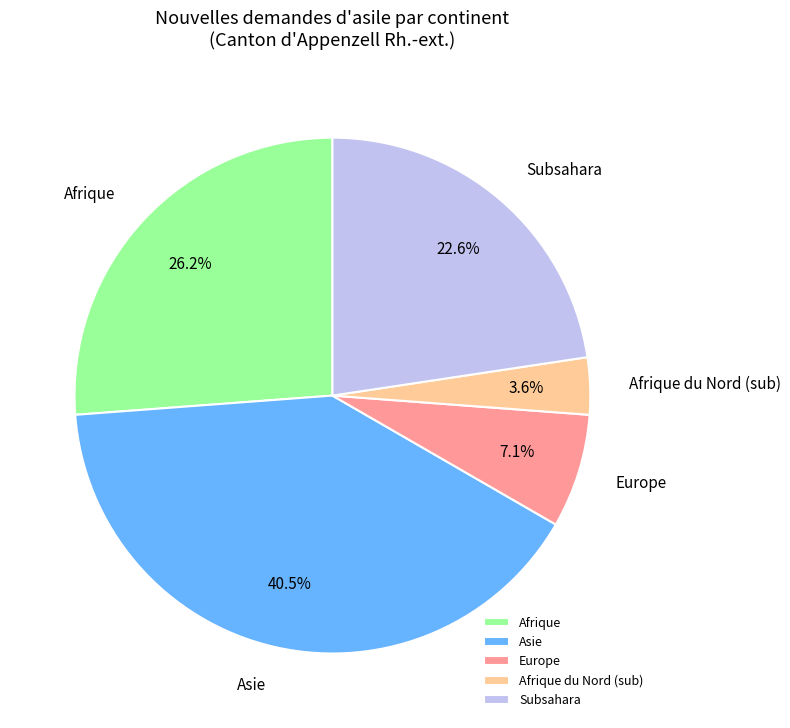

Which slice is the smallest?

Afrique du Nord (sub)